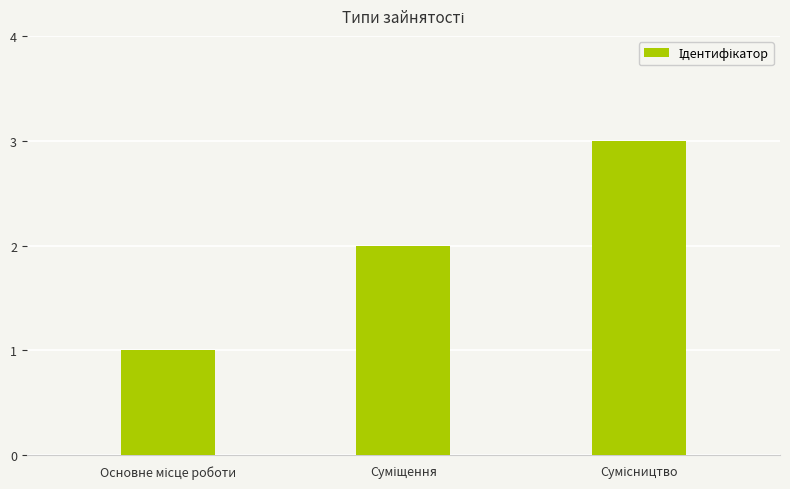

What is the greatest value displayed?

3